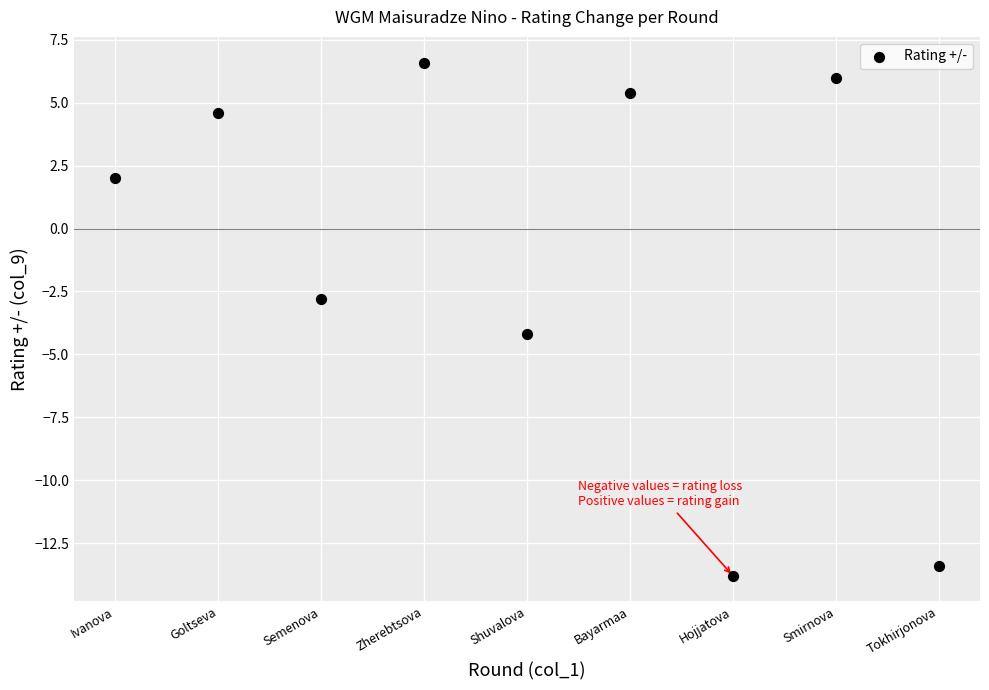

What is the average X value?

5.0